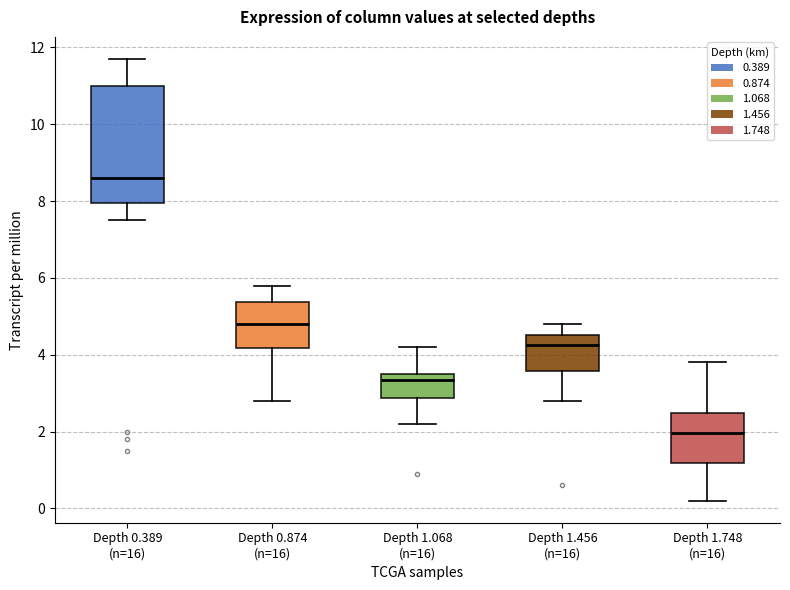

Which box is the tallest, from its lower edge to its upper edge?

Depth 0.389 (n=16)